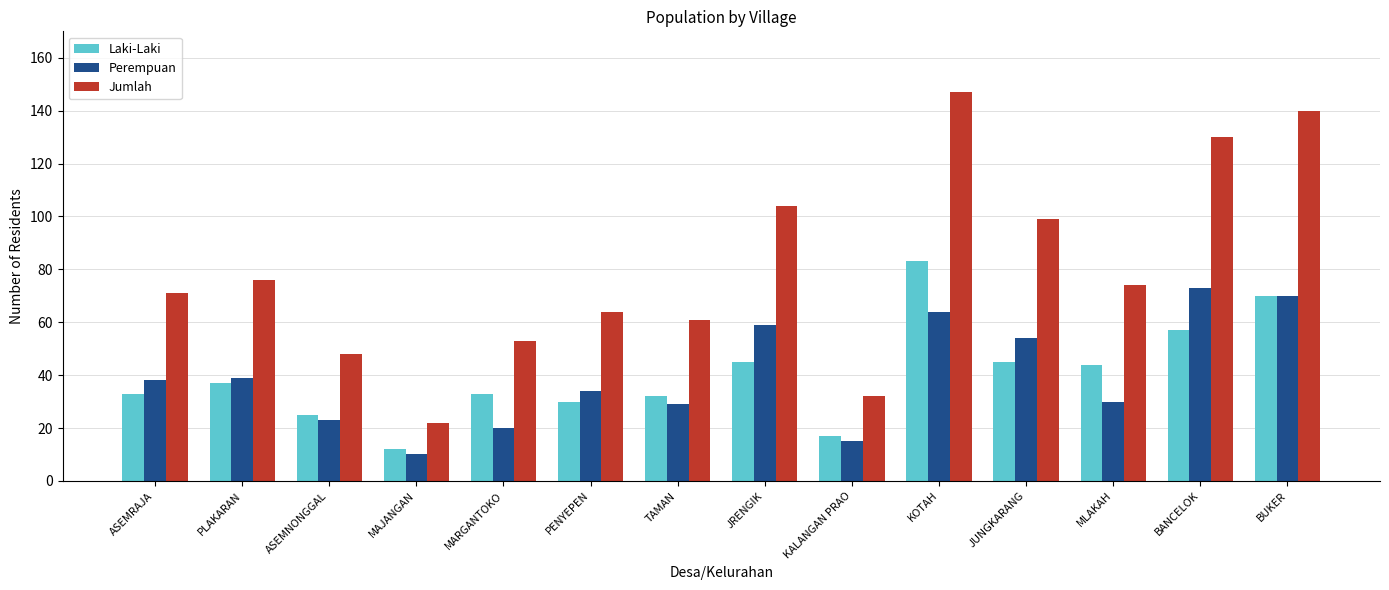

At which label does Jumlah reach its minimum?

MAJANGAN